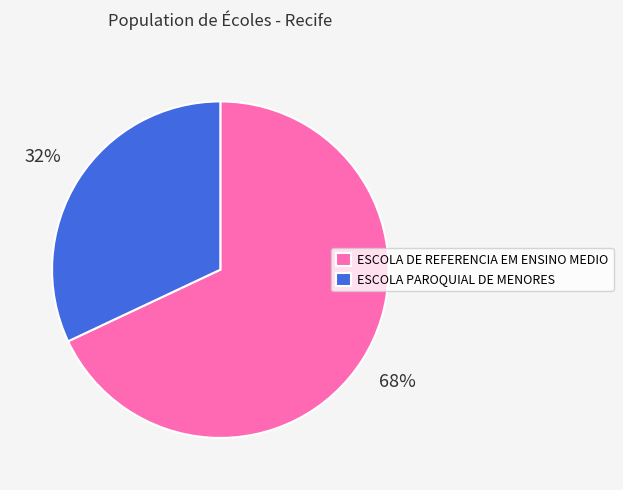

The ESCOLA PAROQUIAL DE MENORES slice represents 41% of the pie. True or false?

False